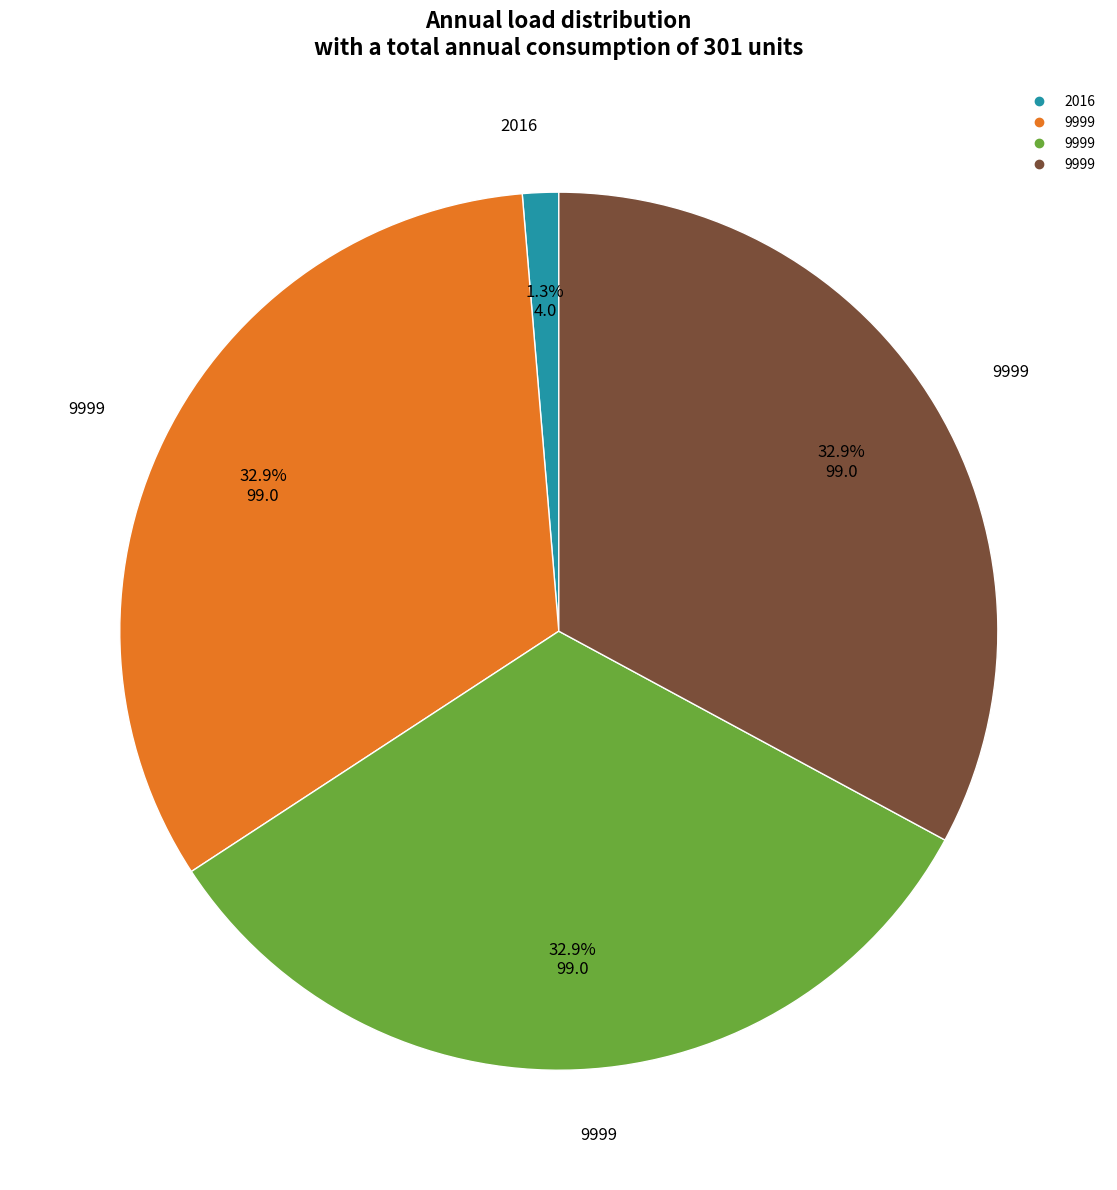

Does any single category account for the majority?

No